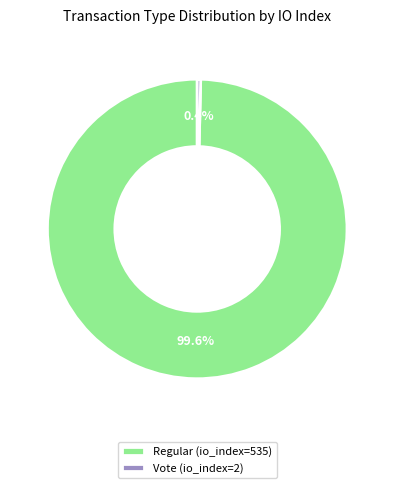

Approximately how many times larger is the value at Regular (io_index=535) compared to Vote (io_index=2)?

267.5